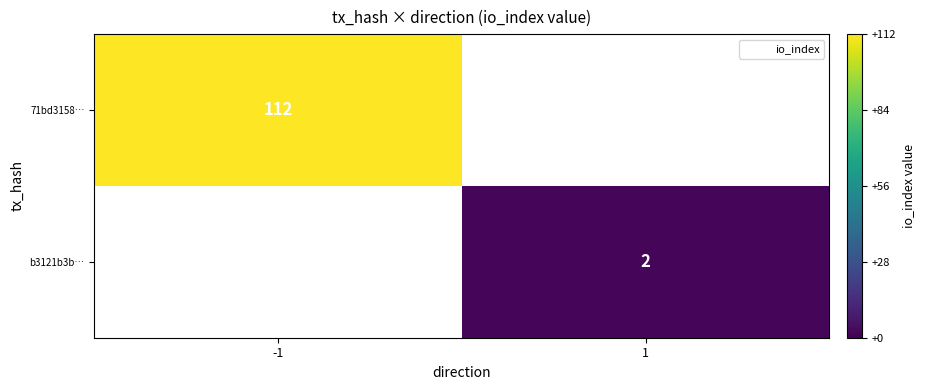

True or false: 71bd3158… has a value of 112 at -1.

True